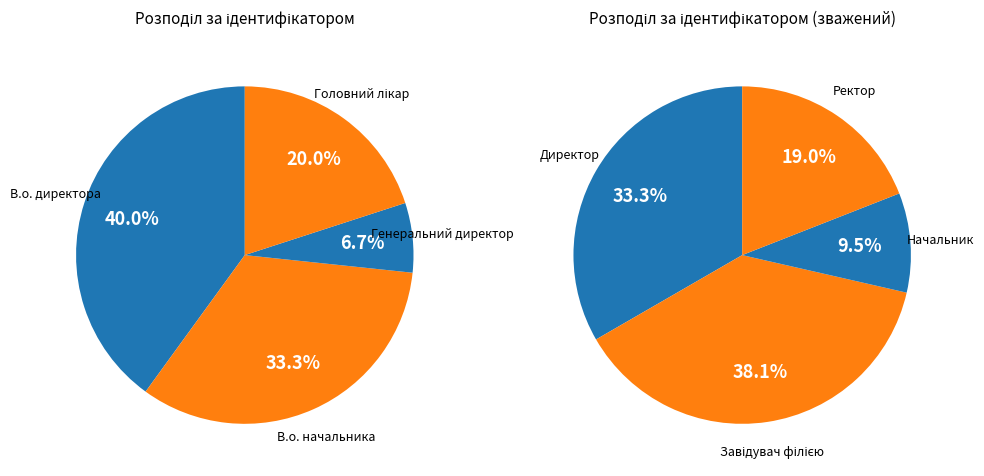

Which slice is the smallest?

Генеральний директор